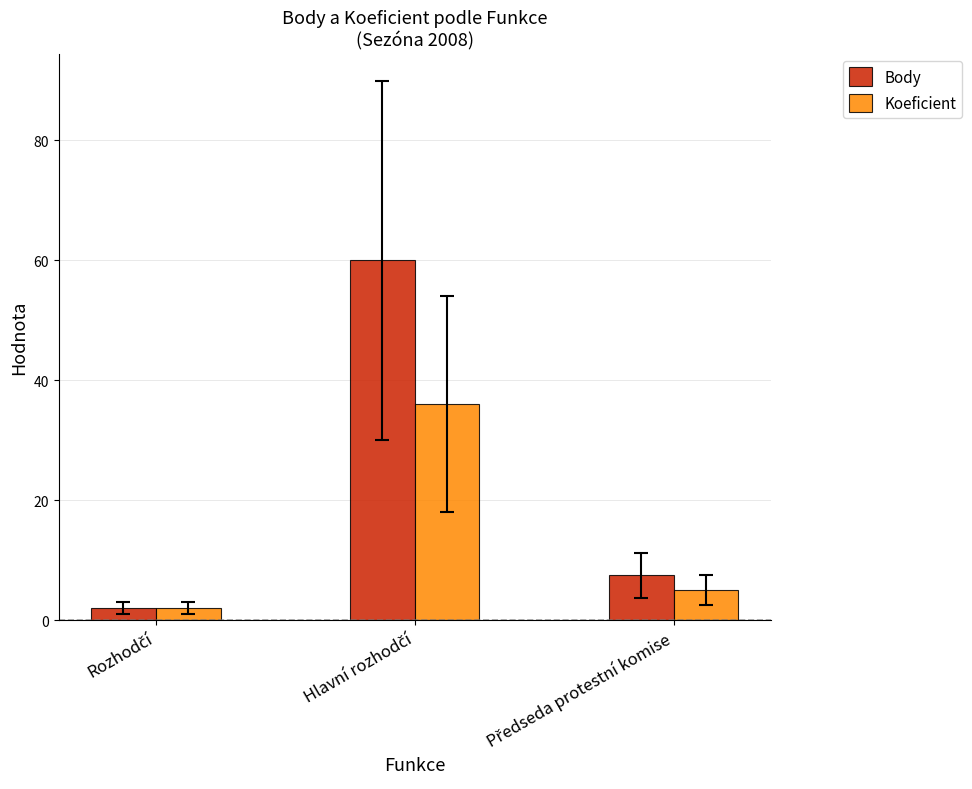

What is the sum of all Koeficient values?

43.0